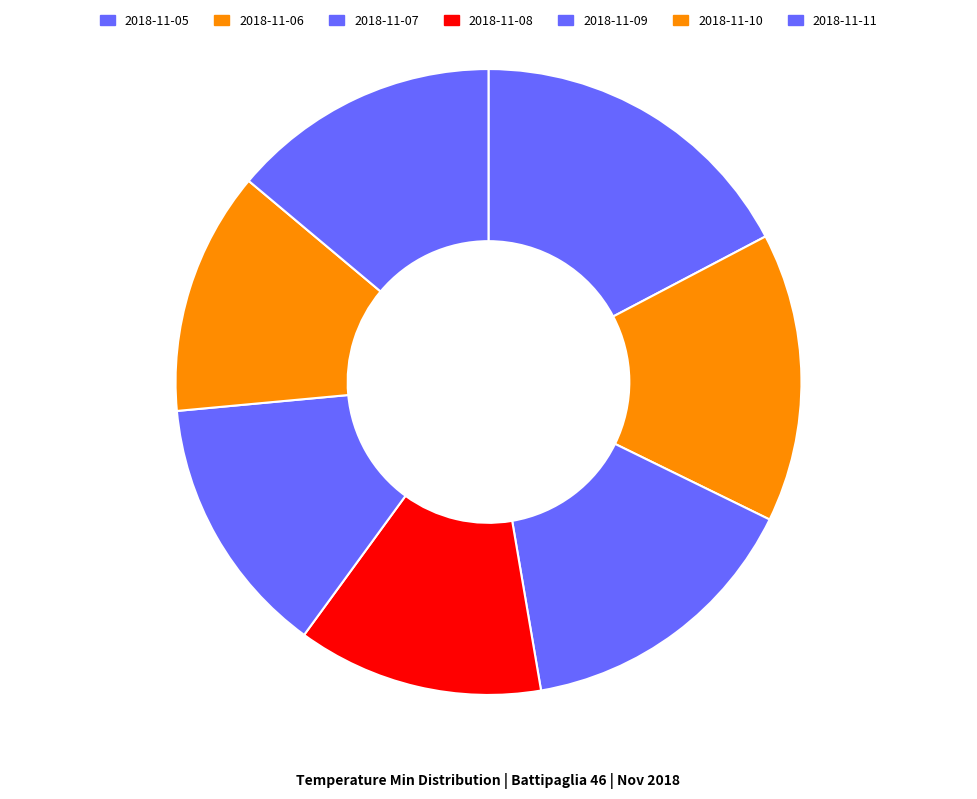

How many slices are in this pie chart?

7